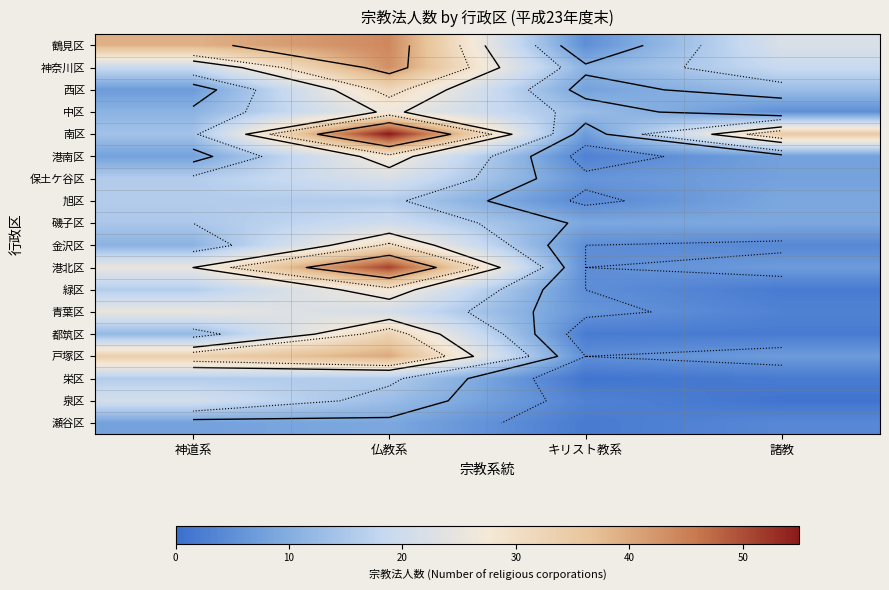

Between 諸教 and 神道系, which is larger?

神道系